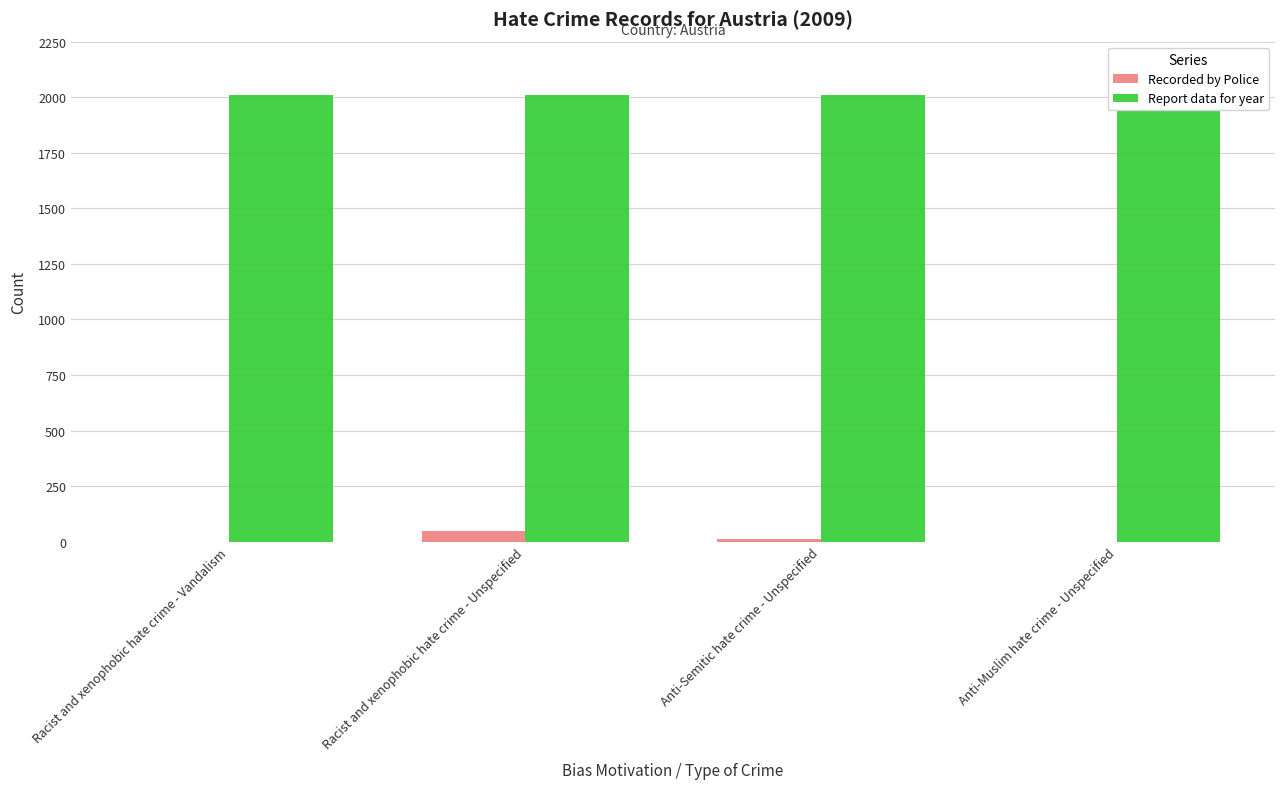

Reading left to right, transcribe all the data shown in this chart.

Recorded by Police: Racist and xenophobic hate crime - Vandalism=1	Racist and xenophobic hate crime - Unspecified=49	Anti-Semitic hate crime - Unspecified=12	Anti-Muslim hate crime - Unspecified=0
Report data for year: Racist and xenophobic hate crime - Vandalism=2009	Racist and xenophobic hate crime - Unspecified=2009	Anti-Semitic hate crime - Unspecified=2009	Anti-Muslim hate crime - Unspecified=2009